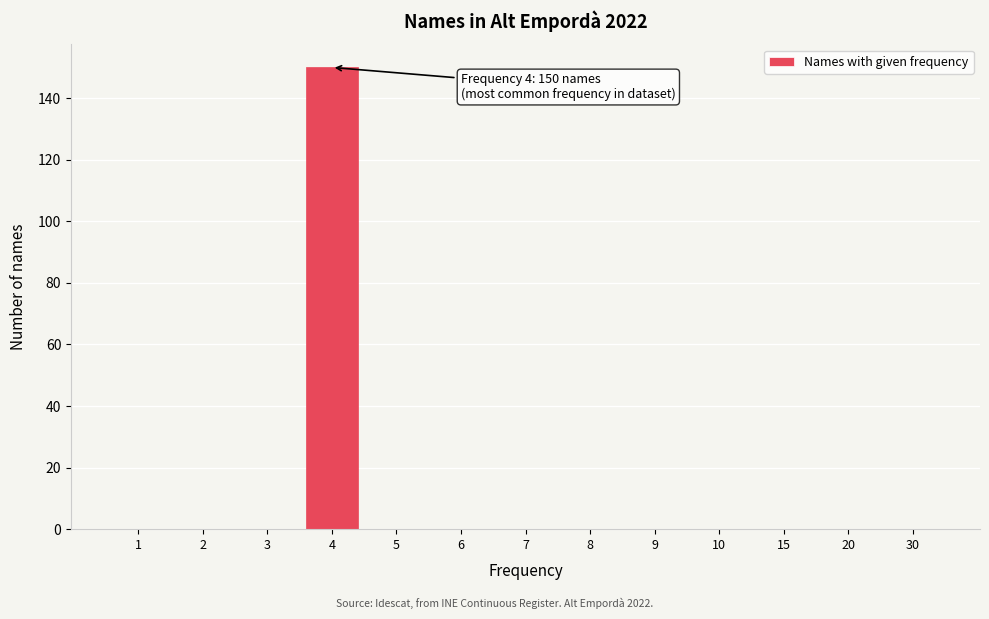

Reading right to left, what are all the values shown in this chart?

30=0	20=0	15=0	10=0	9=0	8=0	7=0	6=0	5=0	4=150	3=0	2=0	1=0